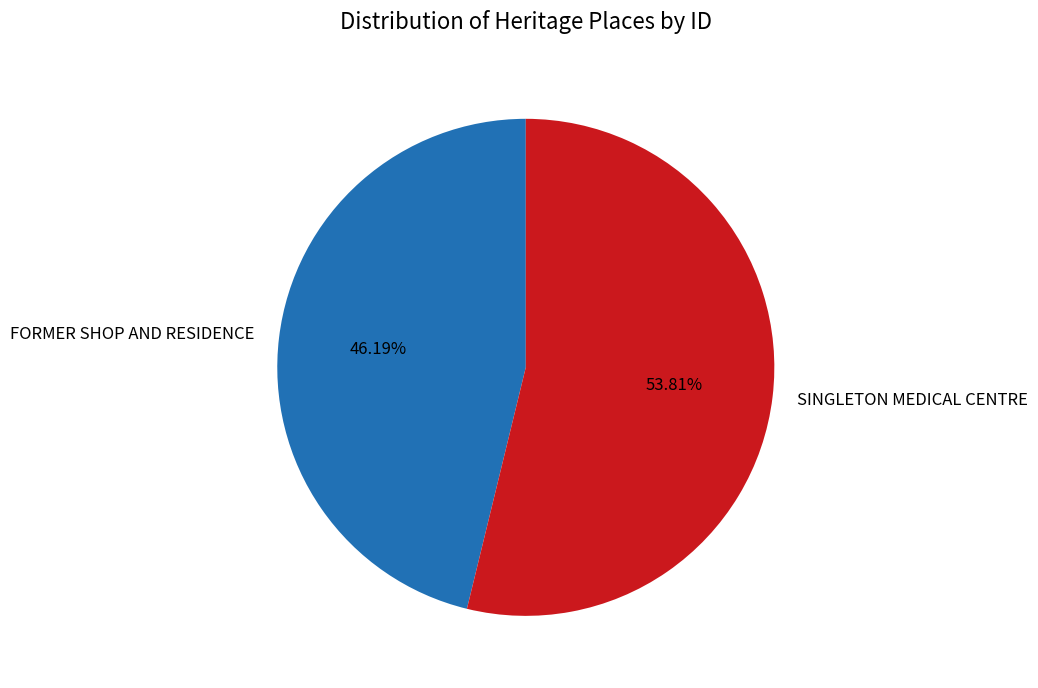

Rank the categories by value from lowest to highest.

FORMER SHOP AND RESIDENCE, SINGLETON MEDICAL CENTRE